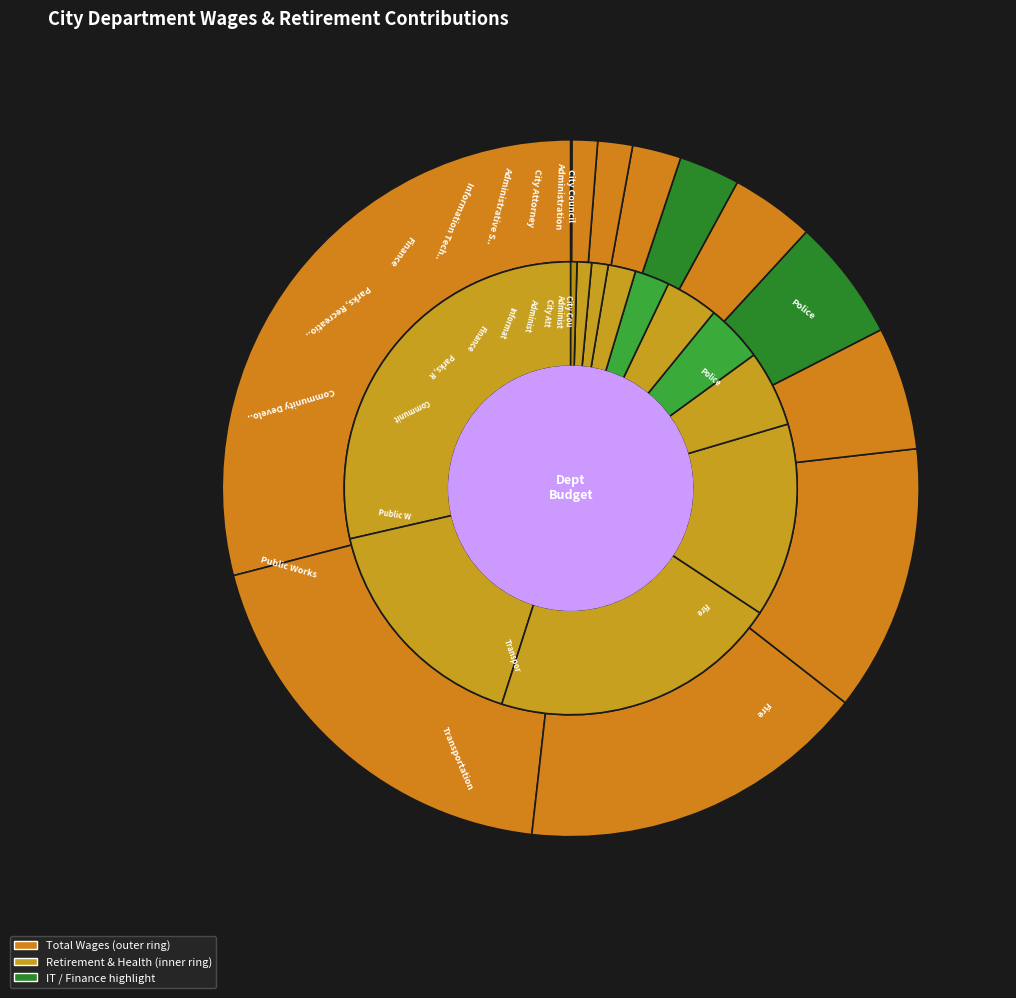

What percentage do Information Technology and Transportation together represent?

19.1%